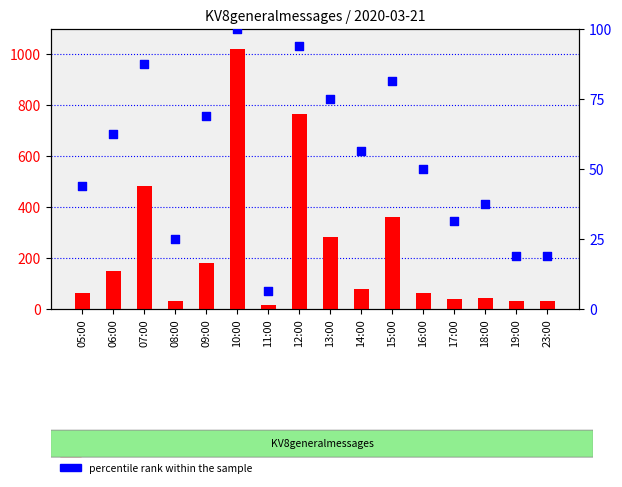

At how many categories does at least one series exceed 316?

4